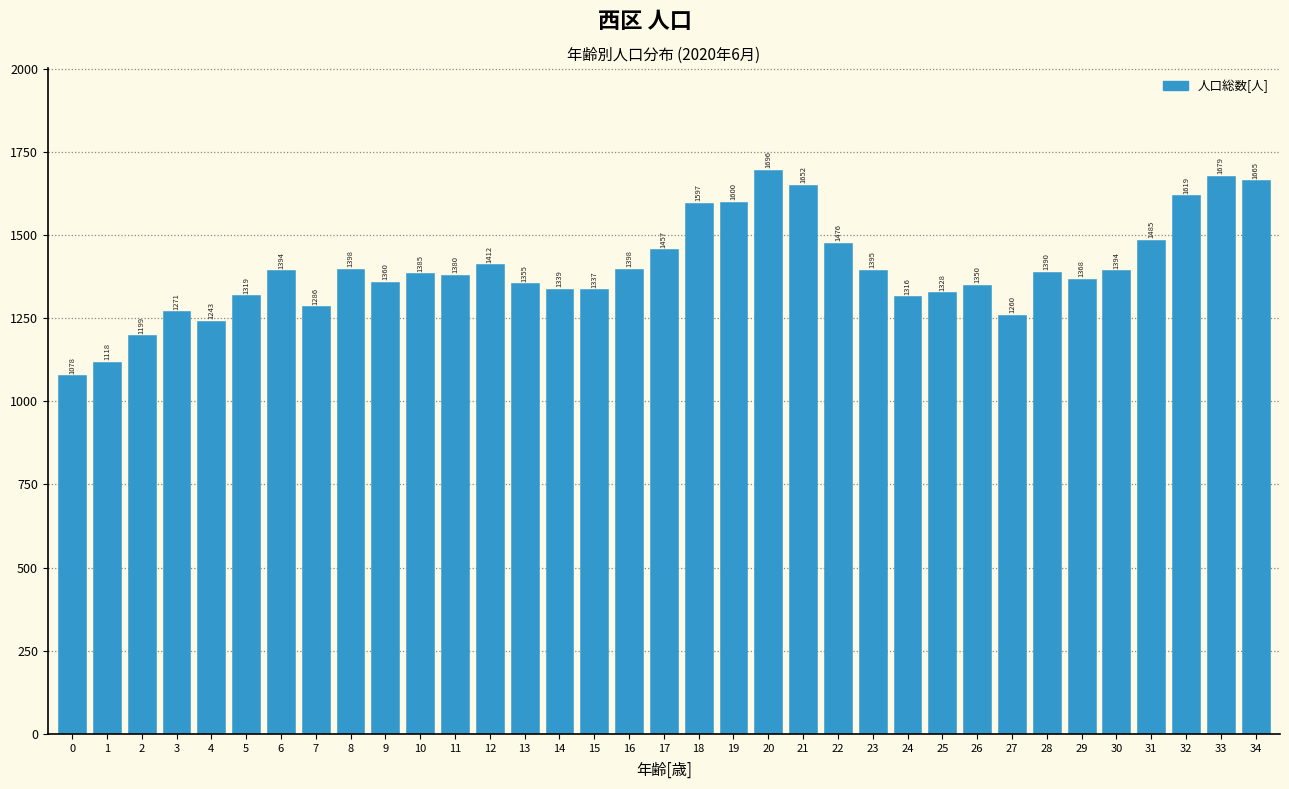

Reading left to right, transcribe all the data shown in this chart.

1078	1118	1199	1271	1243	1319	1394	1286	1398	1360	1385	1380	1412	1355	1339	1337	1398	1457	1597	1600	1696	1652	1476	1395	1316	1328	1350	1260	1390	1368	1394	1485	1619	1679	1665